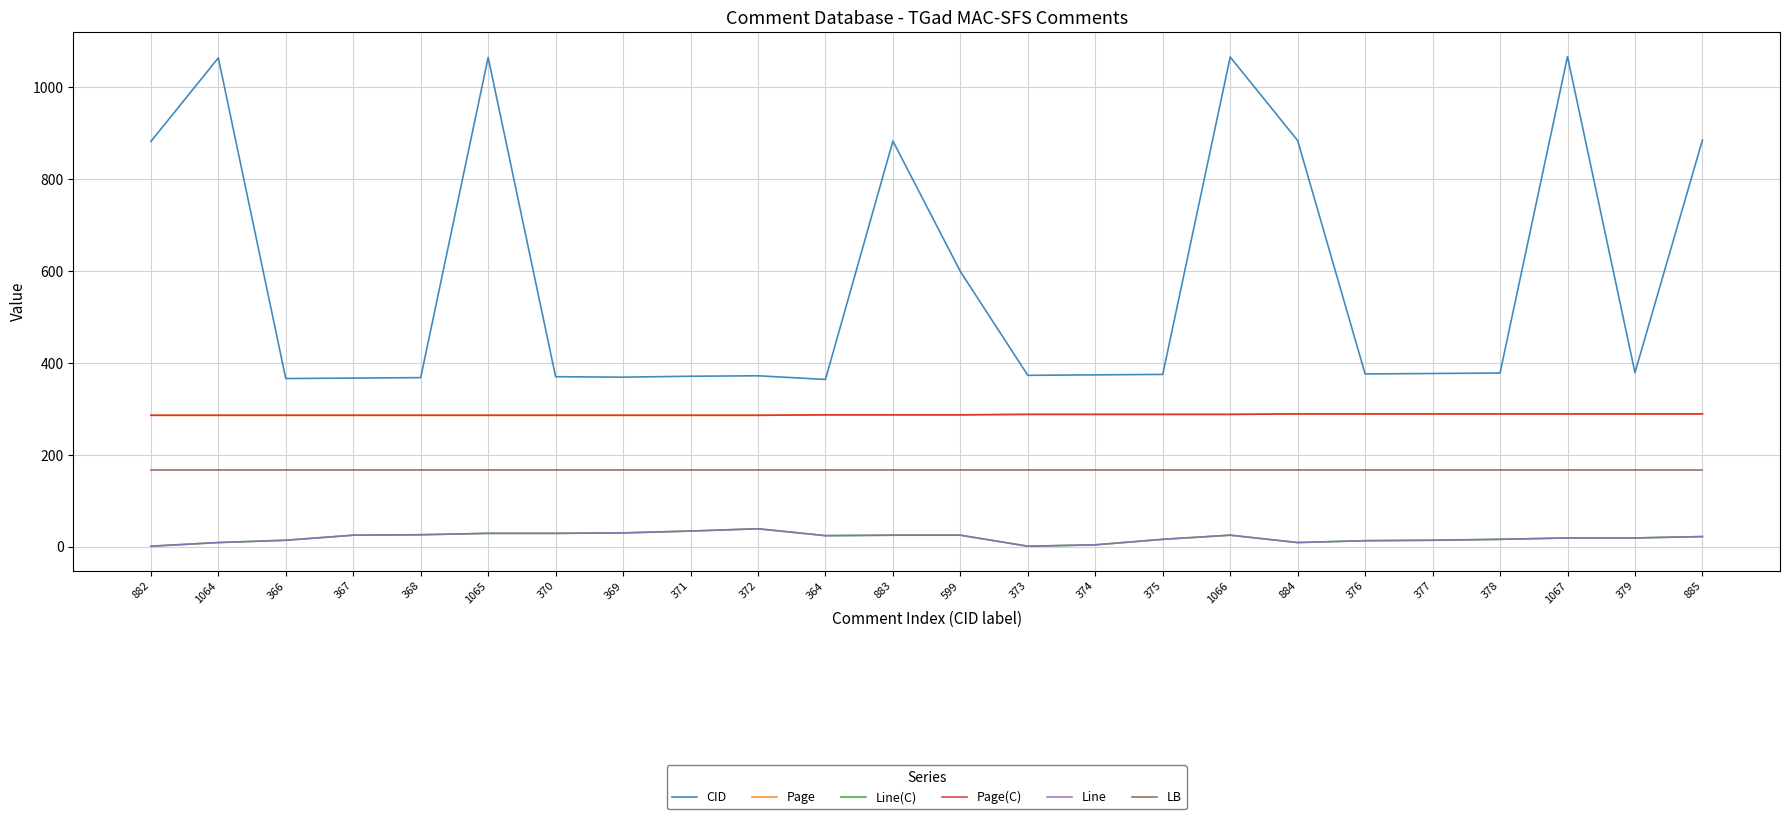

Reading left to right, extract all data points from this chart.

CID: 882=882	1064=1064	366=366	367=367	368=368	1065=1065	370=370	369=369	371=371	372=372	364=364	883=883	599=599	373=373	374=374	375=375	1066=1066	884=884	376=376	377=377	378=378	1067=1067	379=379	885=885
Page: 882=286	1064=286	366=286	367=286	368=286	1065=286	370=286	369=286	371=286	372=286	364=287	883=287	599=287	373=288	374=288	375=288	1066=288	884=289	376=289	377=289	378=289	1067=289	379=289	885=289
Line(C): 882=1	1064=9	366=14	367=25	368=26	1065=29	370=29	369=30	371=34	372=39	364=24	883=25	599=25	373=1	374=4	375=16	1066=25	884=9	376=13	377=14	378=16	1067=19	379=19	885=22
Page(C): 882=286	1064=286	366=286	367=286	368=286	1065=286	370=286	369=286	371=286	372=286	364=287	883=287	599=287	373=288	374=288	375=288	1066=288	884=289	376=289	377=289	378=289	1067=289	379=289	885=289
Line: 882=1	1064=9	366=14	367=25	368=26	1065=29	370=29	369=30	371=34	372=39	364=24	883=25	599=25	373=1	374=4	375=16	1066=25	884=9	376=13	377=14	378=16	1067=19	379=19	885=22
LB: 882=168	1064=168	366=168	367=168	368=168	1065=168	370=168	369=168	371=168	372=168	364=168	883=168	599=168	373=168	374=168	375=168	1066=168	884=168	376=168	377=168	378=168	1067=168	379=168	885=168